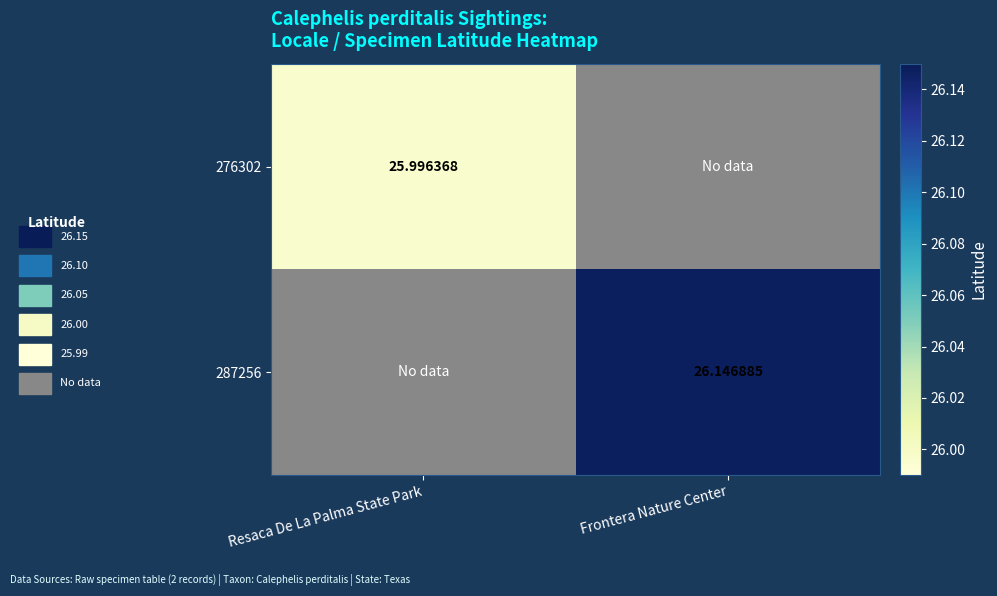

What is the minimum value for 276302?

26.0